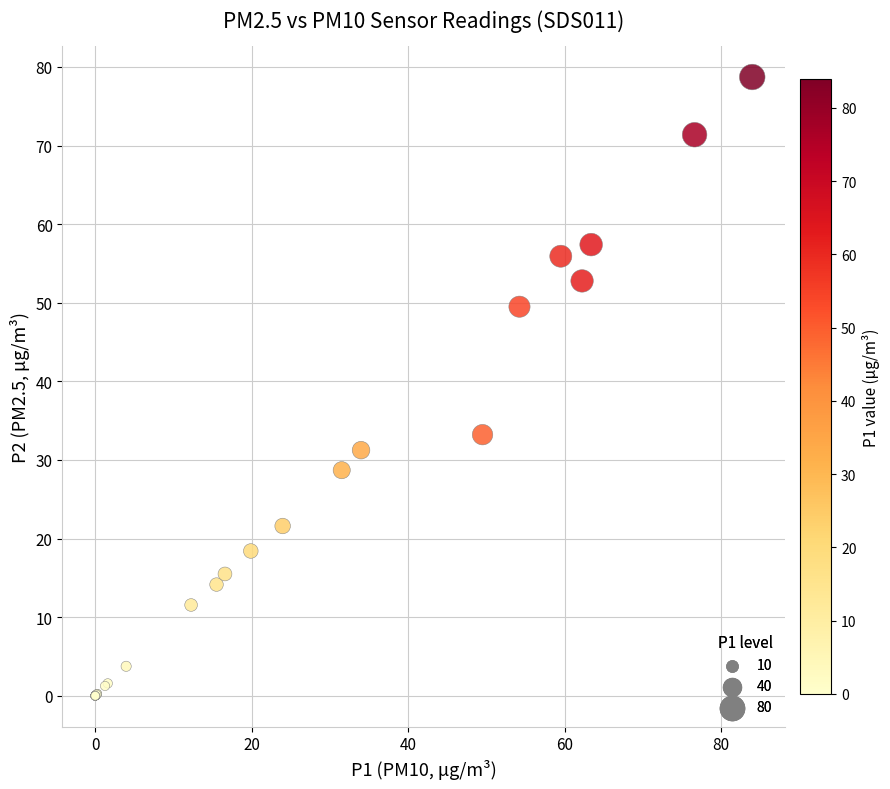

What Y value in the scatter plot is closest to 39?

33.2